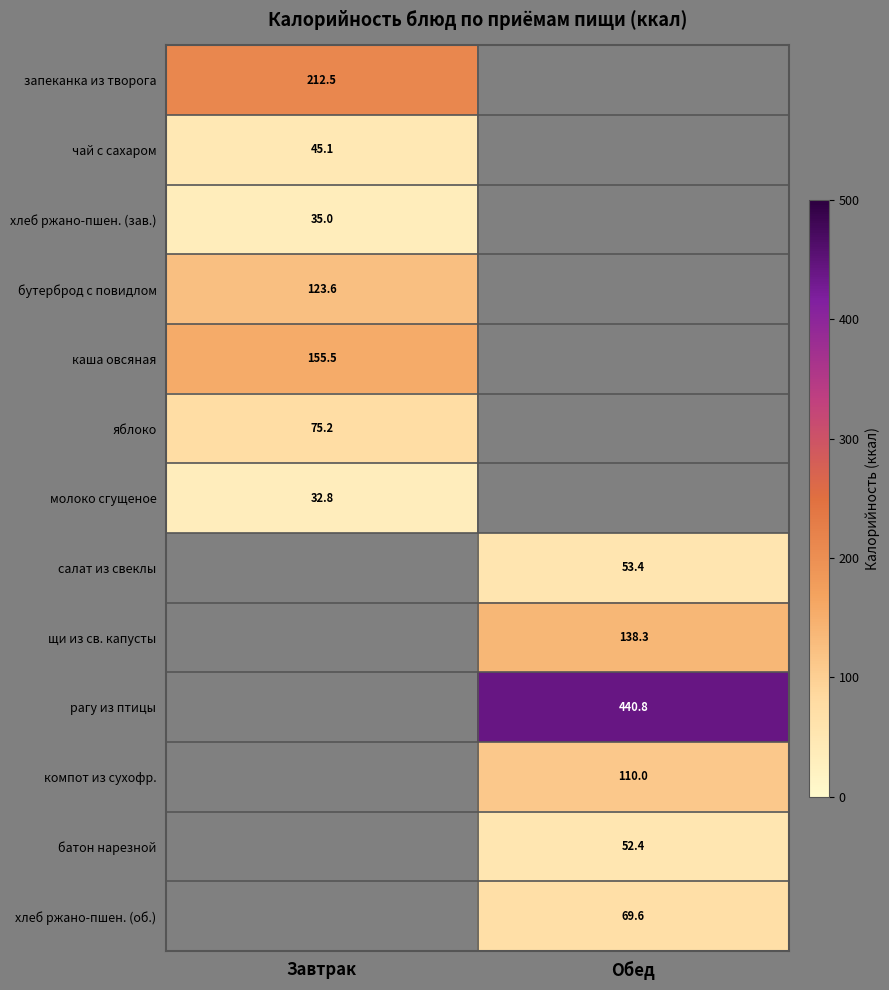

Is the value of хлеб ржано-пшен. (об.) at Обед greater than the value of компот из сухофр. at Обед?

No